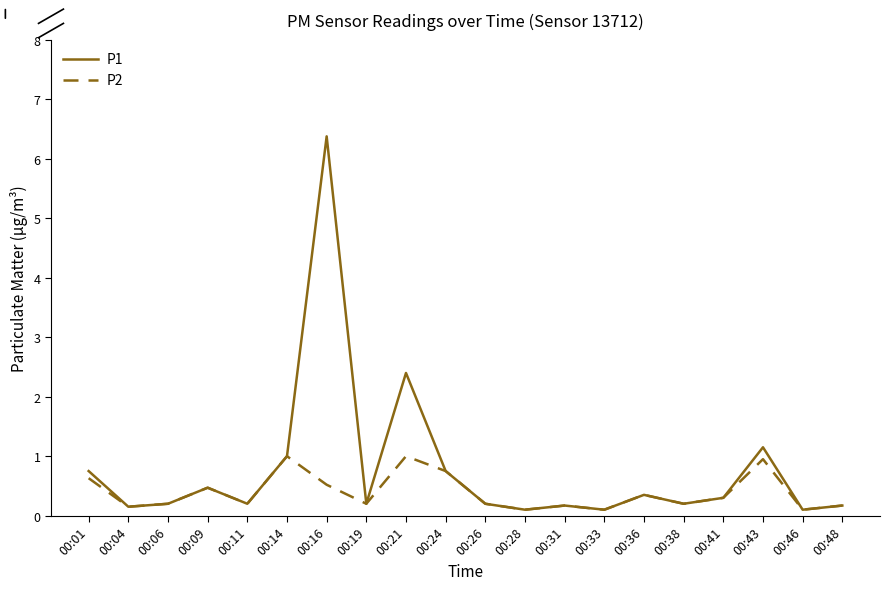

True or false: P2 has more than 0 interior local peaks.

True